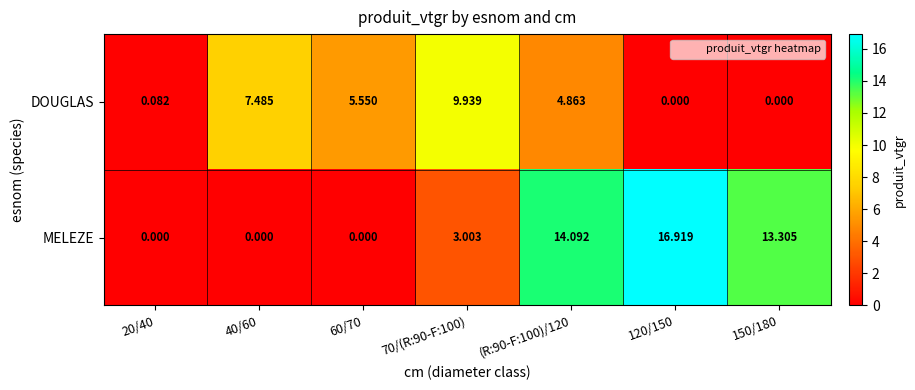

Which series has the largest total across all categories?

MELEZE